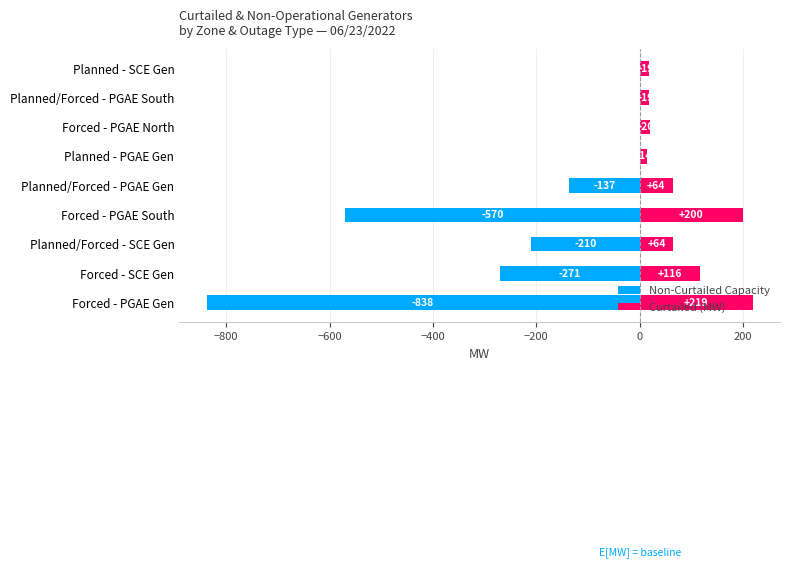

What is the minimum value shown in the chart?

-837.9